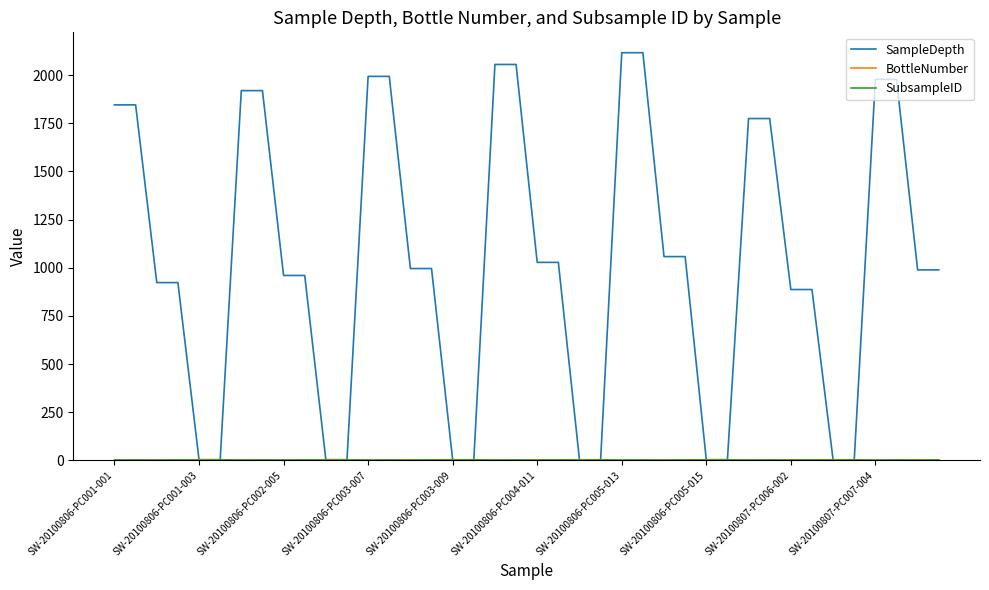

Which series has the widest spread of values?

SampleDepth